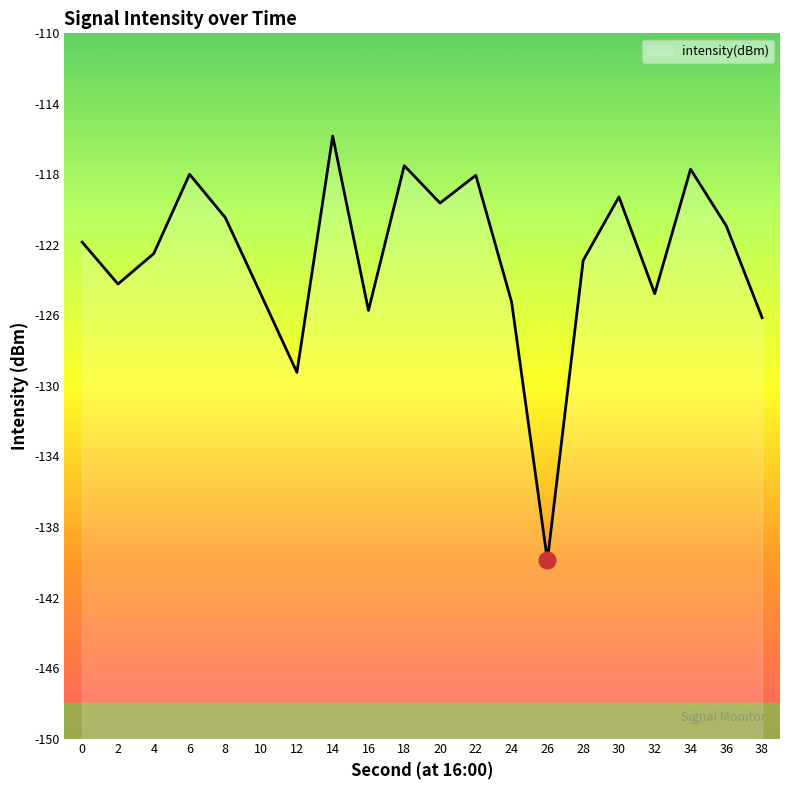

How many lines are shown in the chart?

1